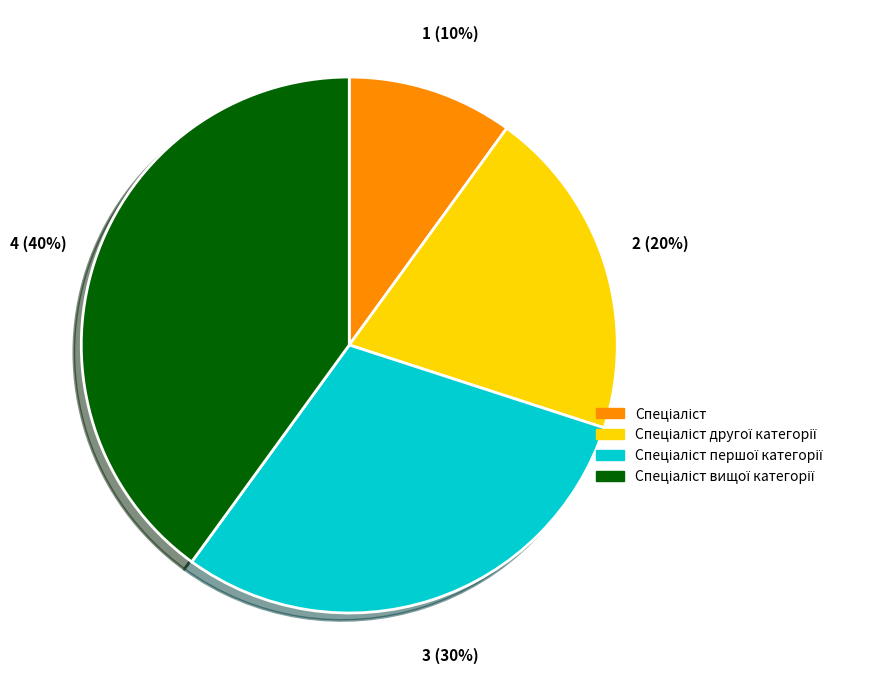

Is there a majority slice in this chart?

No